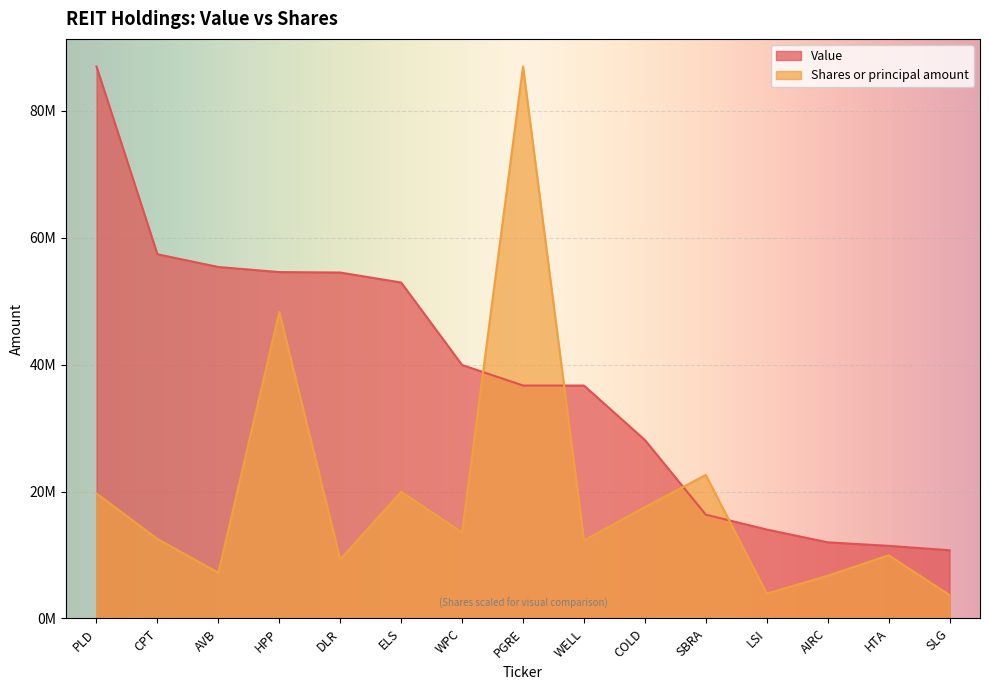

What is the difference between the Value values at HPP and ELS?

1649000.0